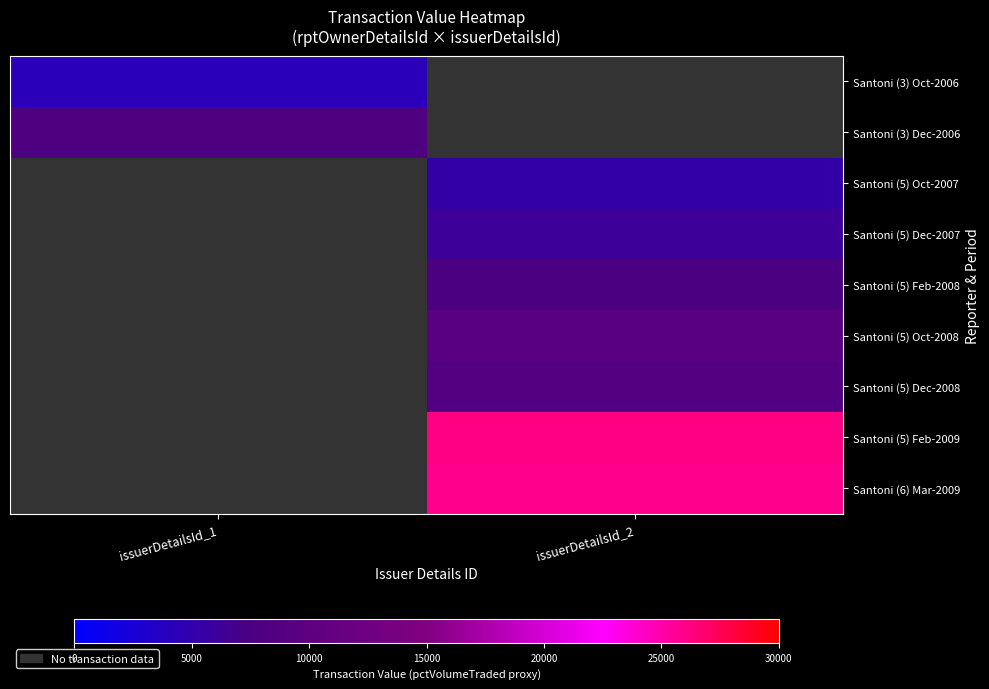

Count the number of categories in the chart.

2